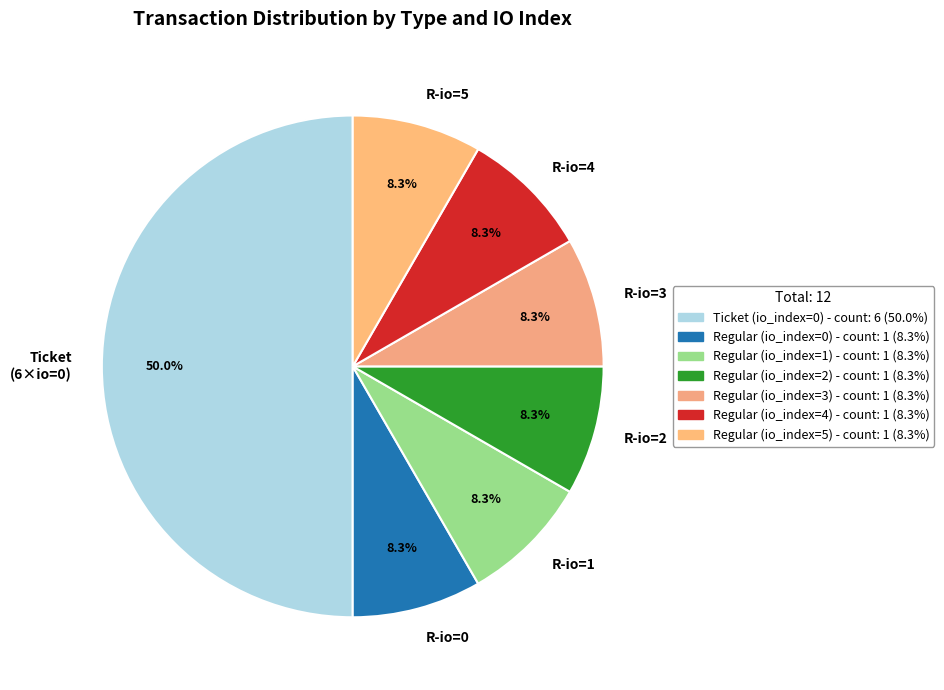

What portion of the pie excludes R-io=4?

91.7%